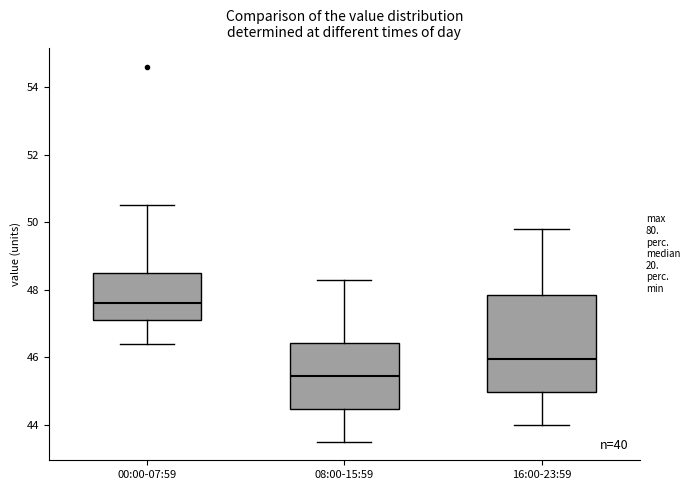

Reading left to right, read every box against the y-axis: the position of its median line, the range the box covers, and the ends of its whiskers. The values are not printed on the chart, so give them approximately, as read against the axis.

00:00-07:59: median 47.6, box 47.2 to 48.6, whiskers 46.4 to 50.6
08:00-15:59: median 45.4, box 44.4 to 46.4, whiskers 43.6 to 48.4
16:00-23:59: median 46.0, box 45.0 to 47.8, whiskers 44.0 to 49.8